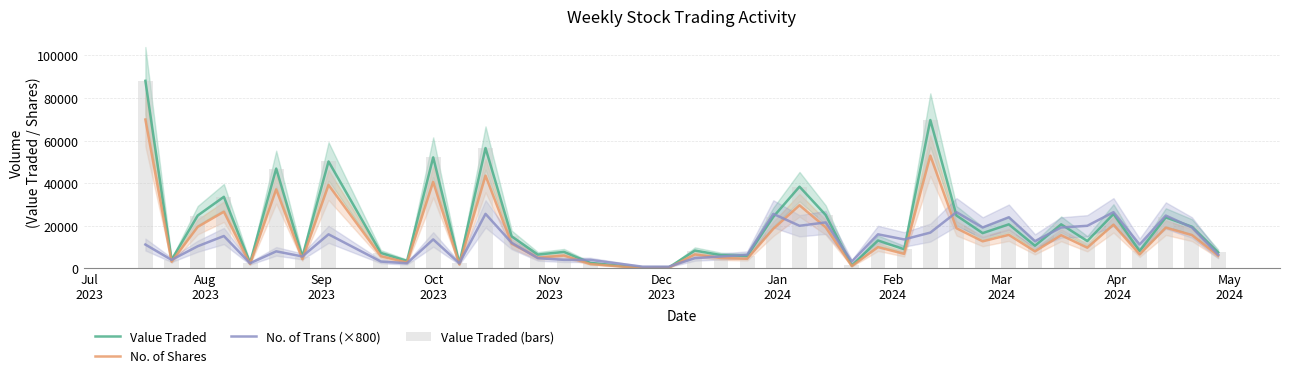

What is the difference between the maximum and minimum values in the No. of Shares series?

69819